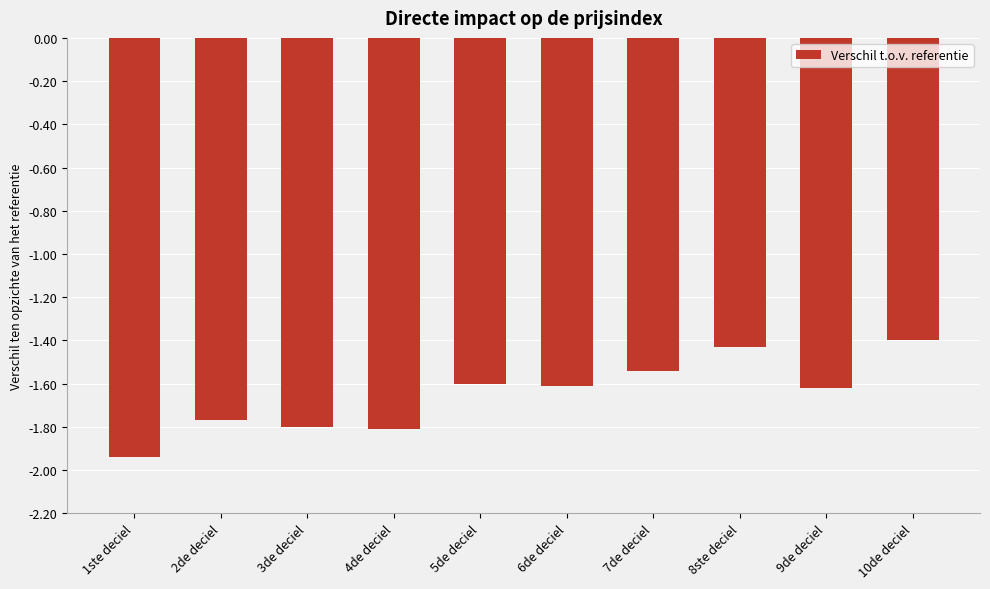

What is the average value?

-1.7